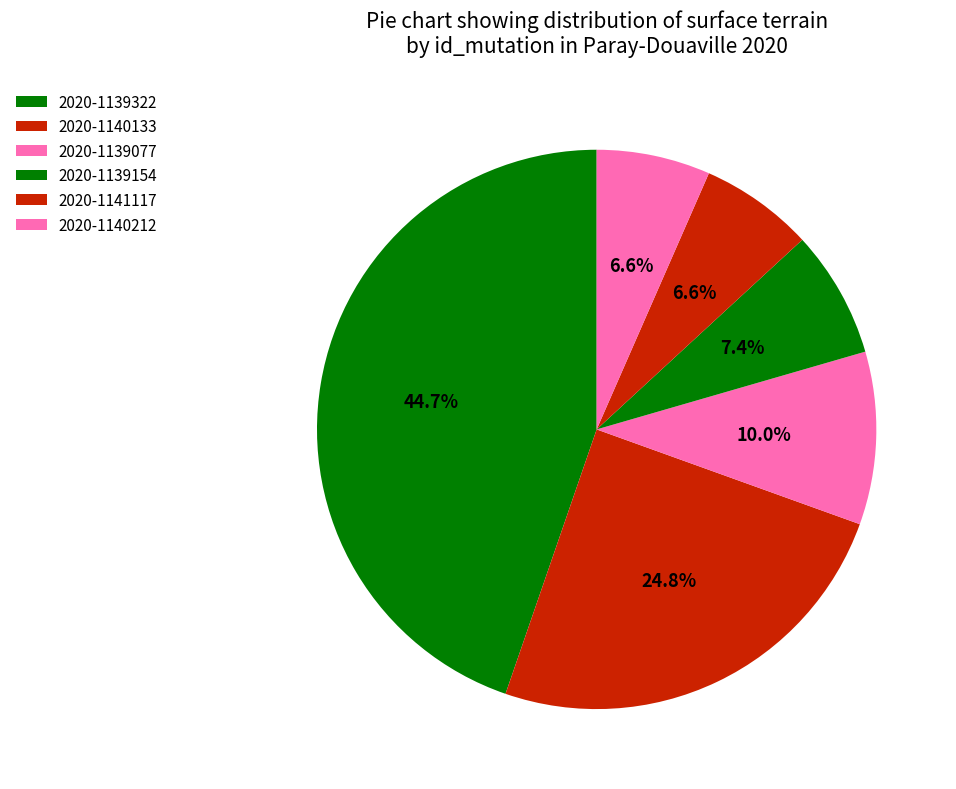

Does 2020-1139077 account for over 50% of the chart?

No